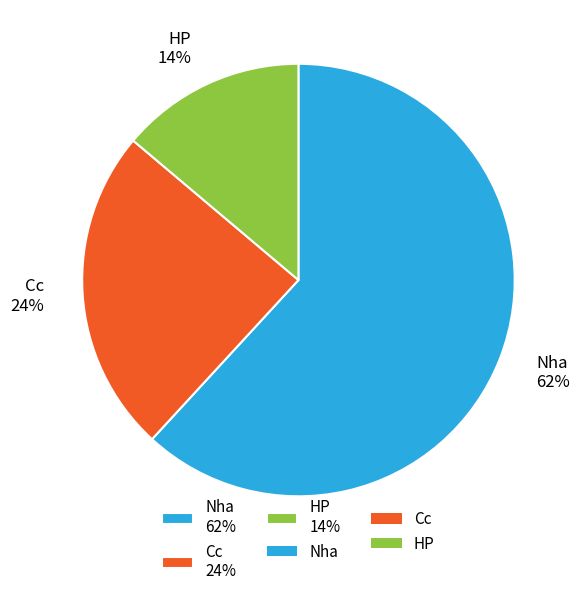

Which has a higher value, Nha or Cc?

Nha